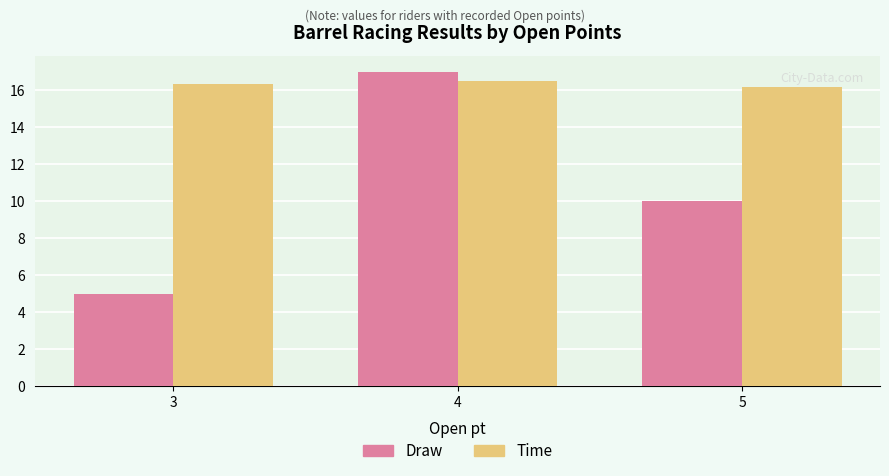

Which series has the widest spread of values?

Draw